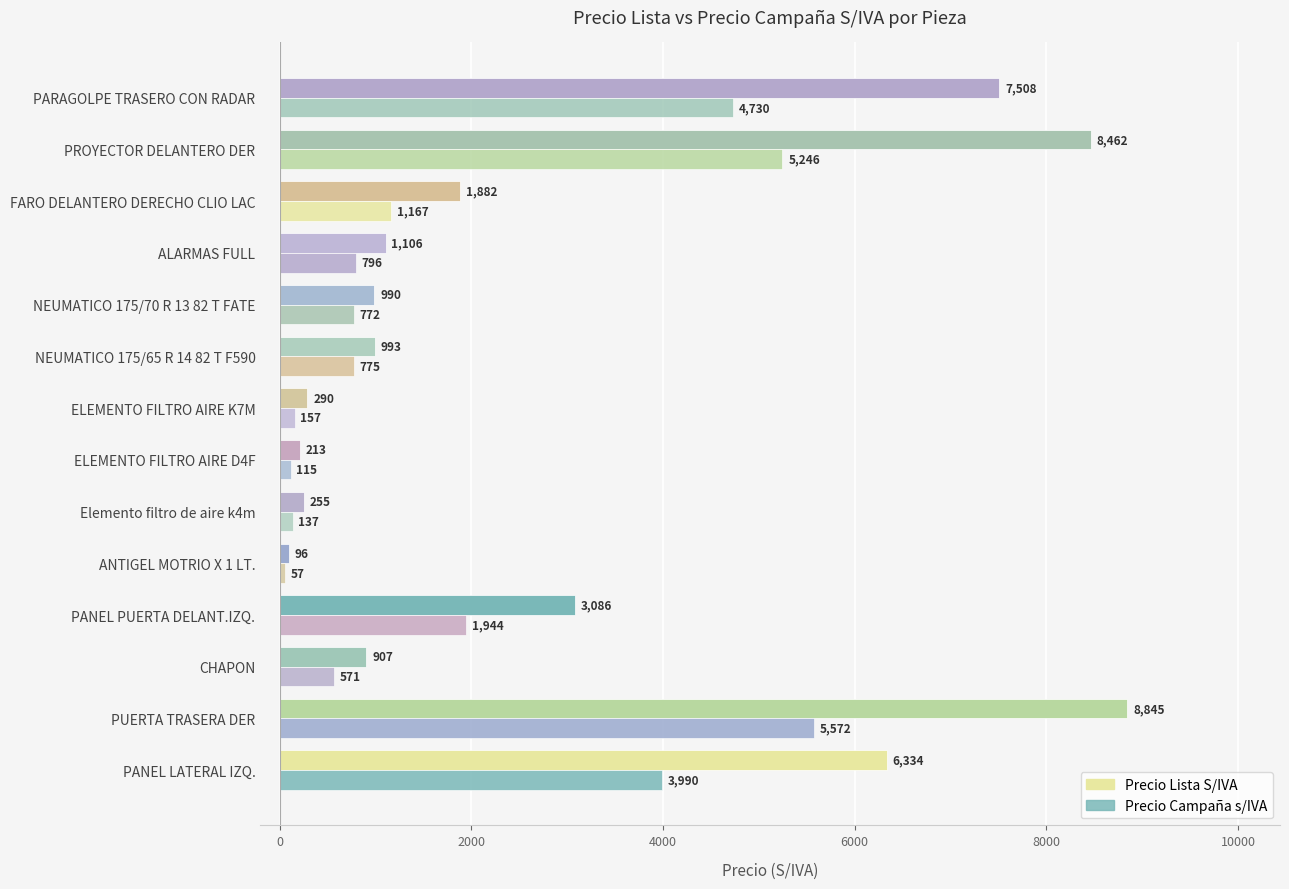

At how many categories does at least one series exceed 4030?

4